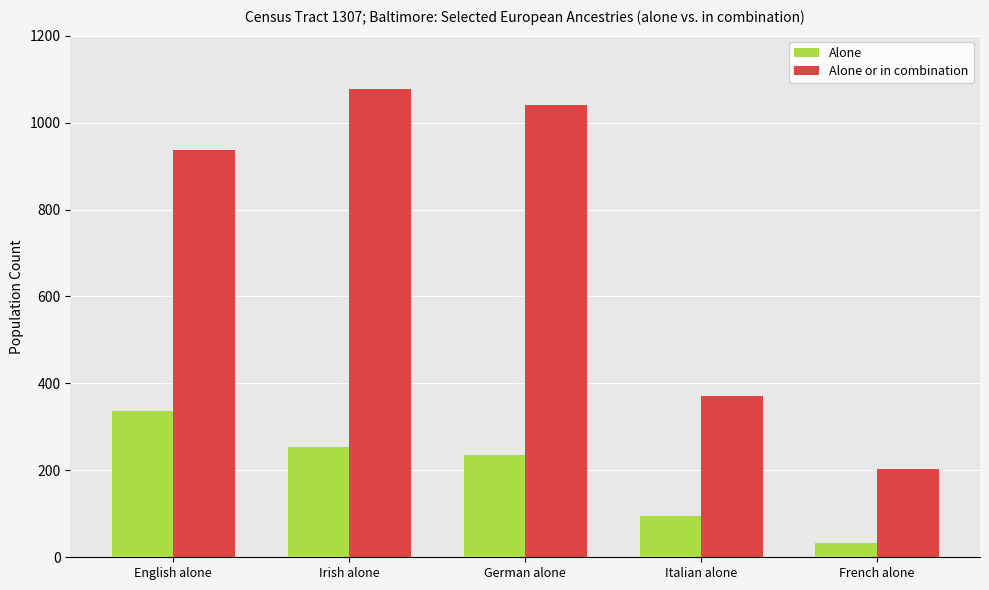

Where does the Alone series first go above 236?

English alone